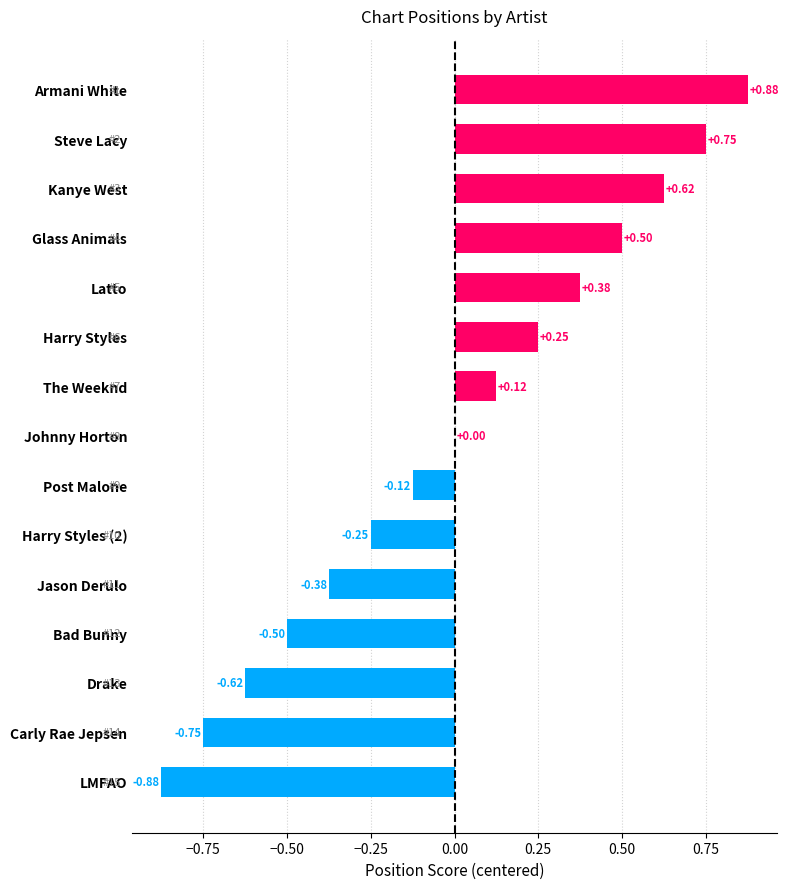

Between Harry Styles and Glass Animals, which is larger?

Glass Animals